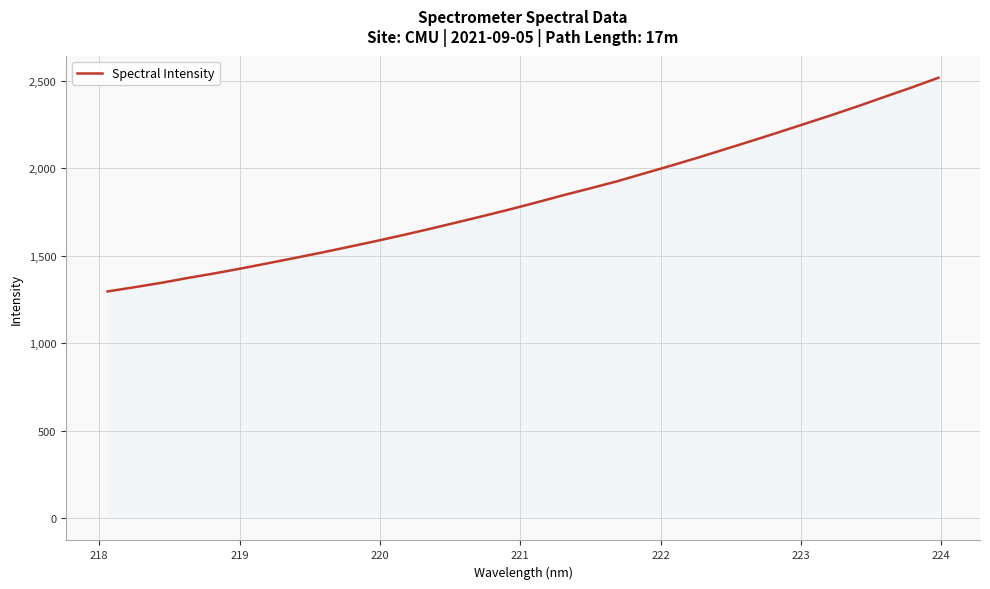

What is the maximum value shown in the chart?

2517.5